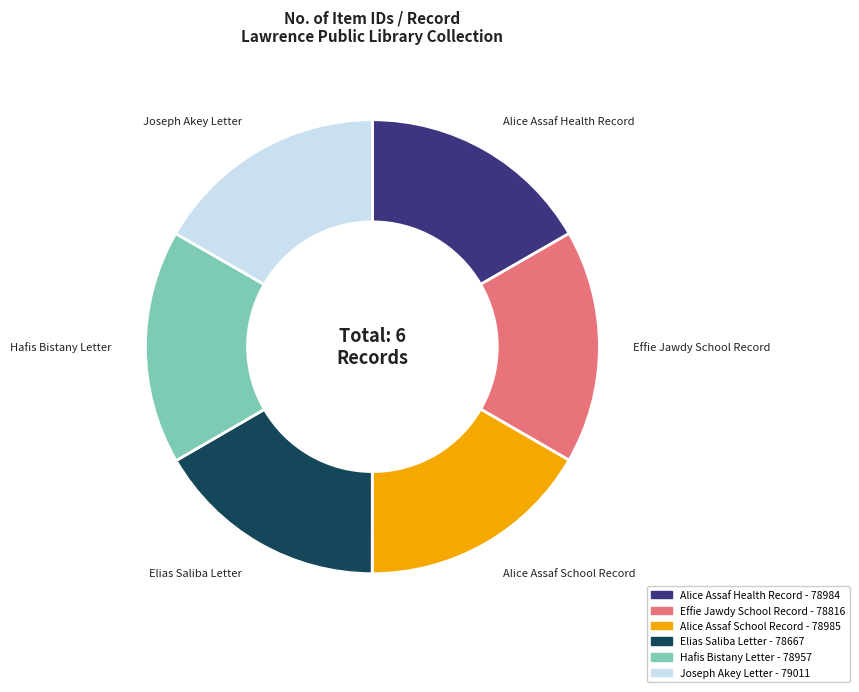

Combined, do Joseph Akey Letter and Elias Saliba Letter account for over 50%?

No